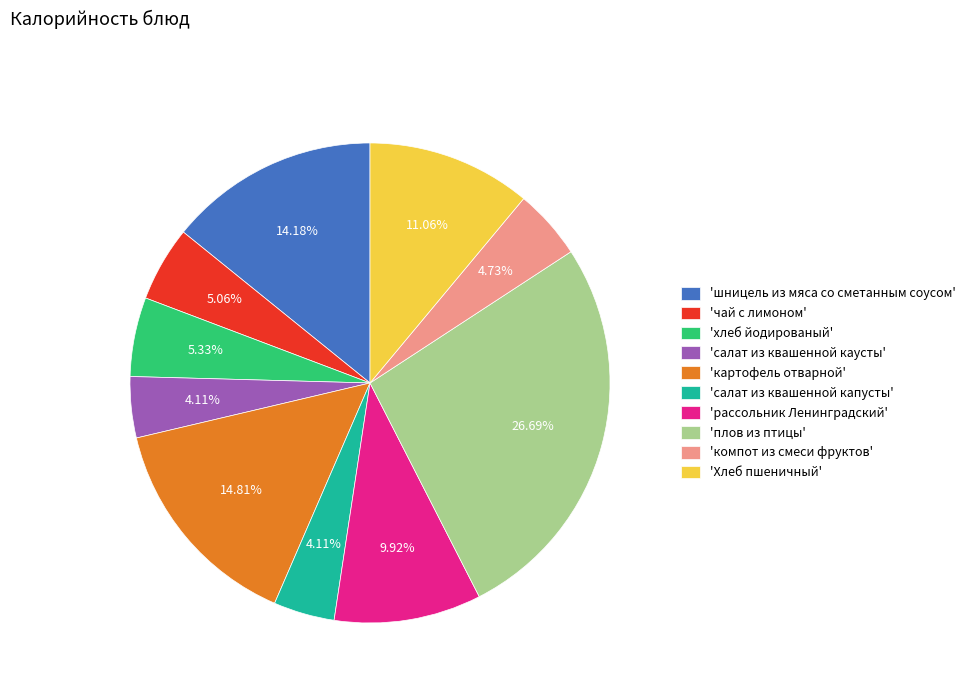

Which category has the biggest portion of the pie?

'плов из птицы'